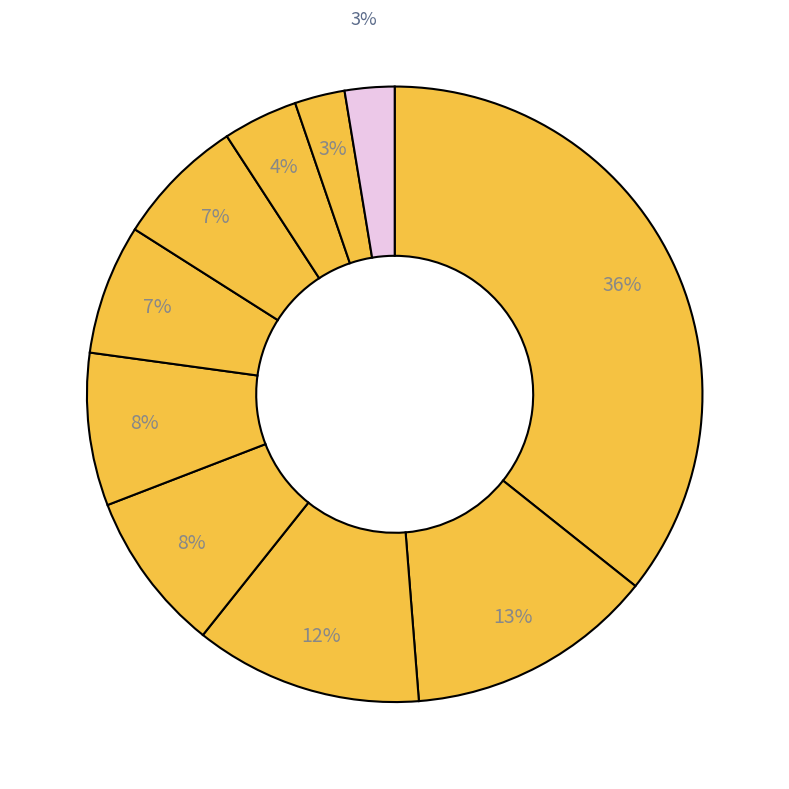

Count the number of slices in the pie.

10